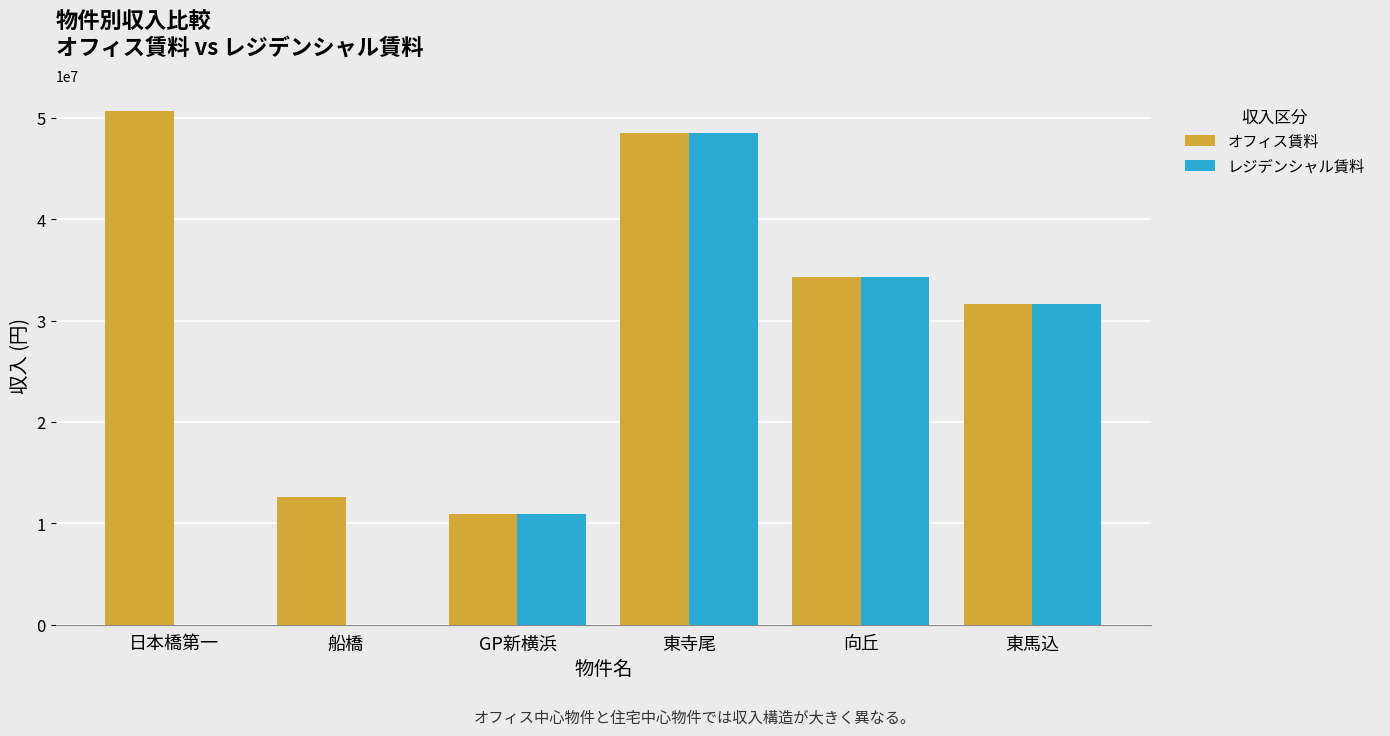

What is the sum of all オフィス賃料 values?

188552456